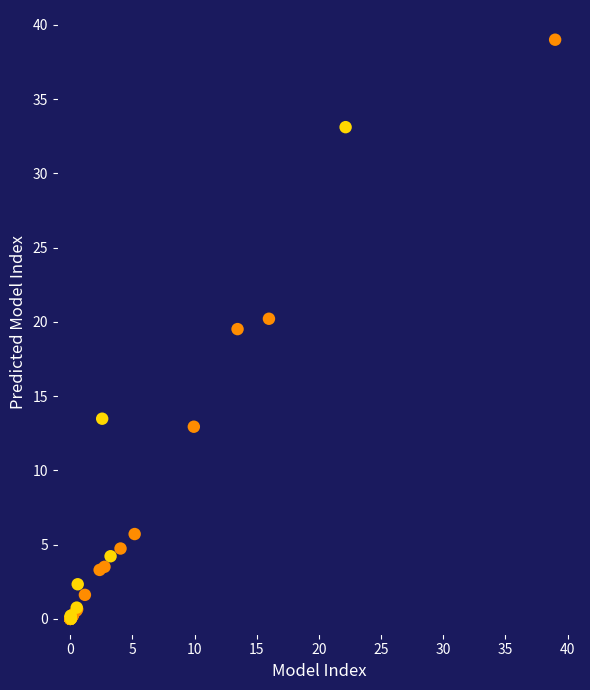

What Y value in the scatter plot is closest to 19?

19.5